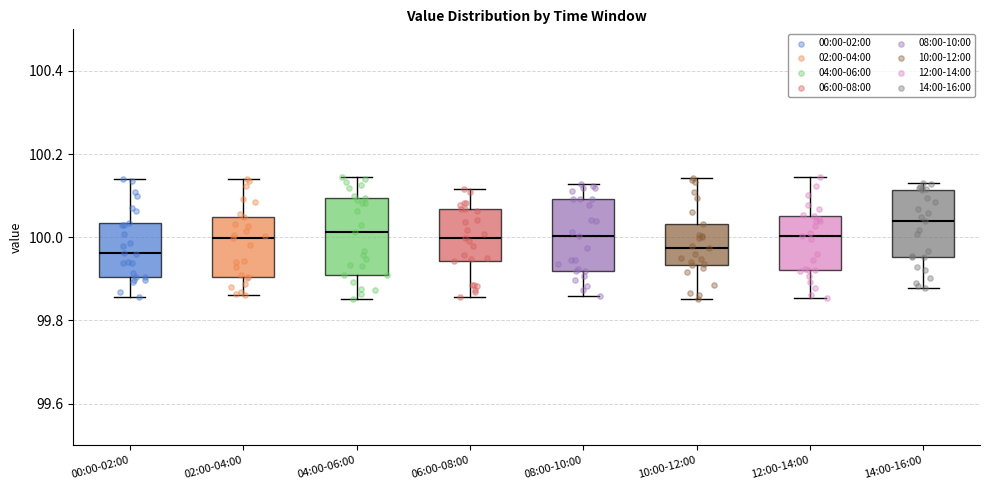

Where does the upper whisker of the box for 04:00-06:00 end on the y-axis? The values are not printed on the chart, so give them approximately, as read against the axis.

100.14